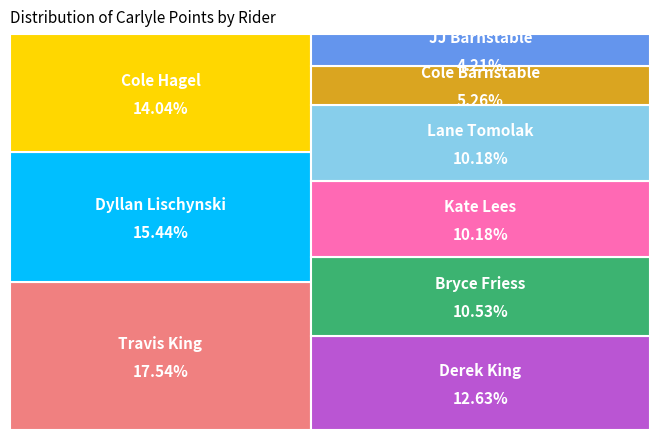

To the nearest percent, what portion does Kate Lees represent?

10%